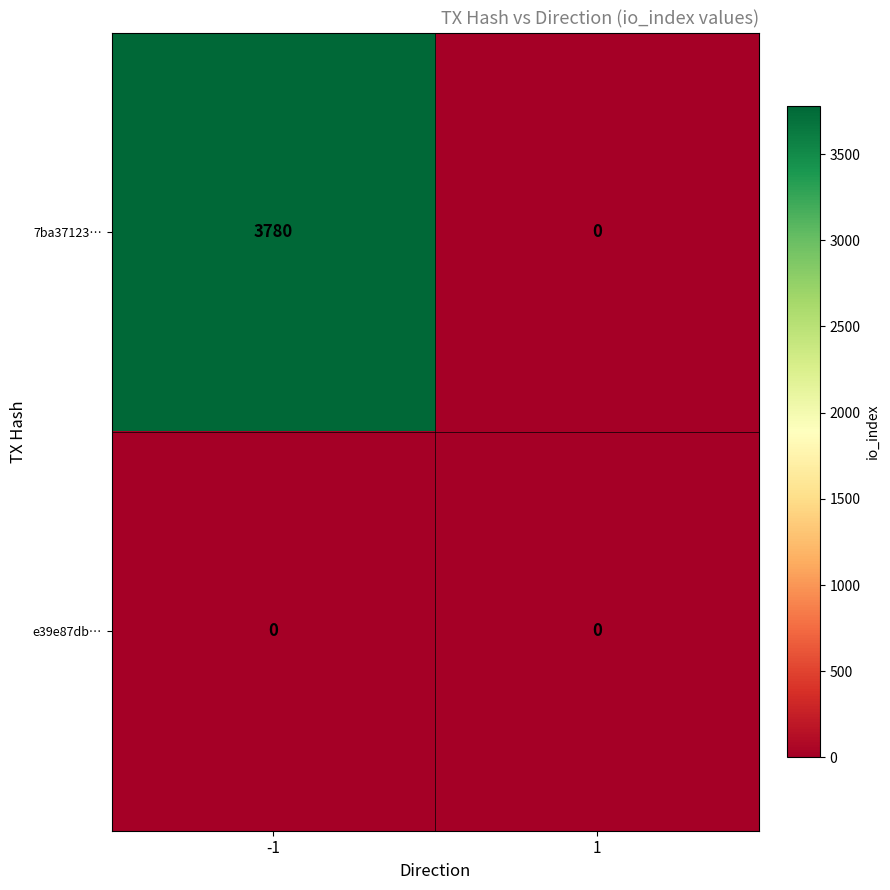

Between -1 and 1, which series saw the biggest shift?

7ba37123…